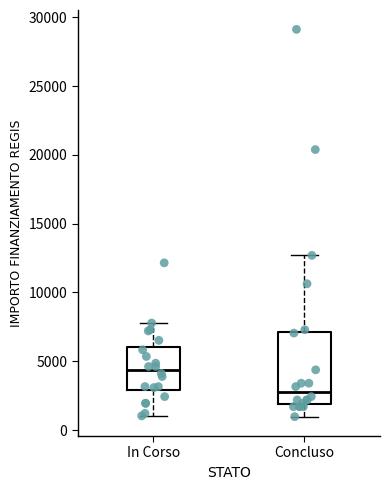

Where does the median line of the box for In Corso sit on the y-axis? The values are not printed on the chart, so give them approximately, as read against the axis.

4500